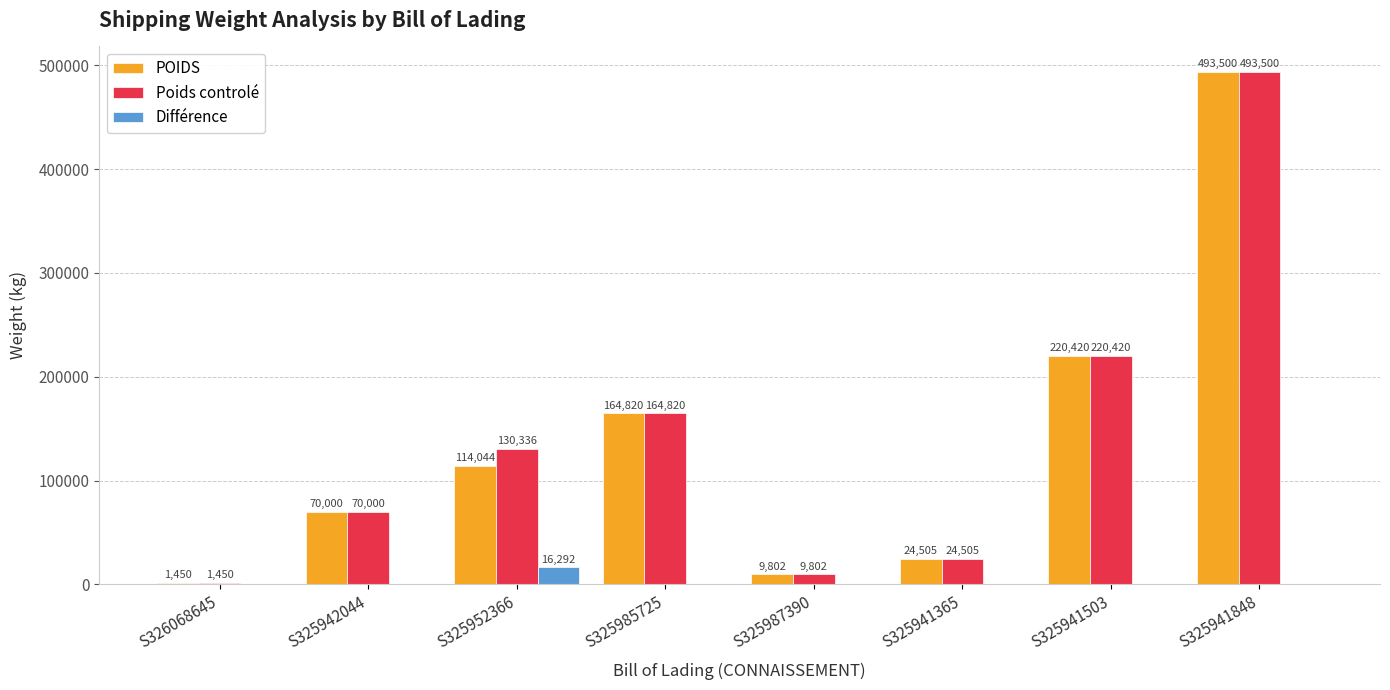

Between S326068645 and S325952366, which series saw the biggest shift?

Poids controlé